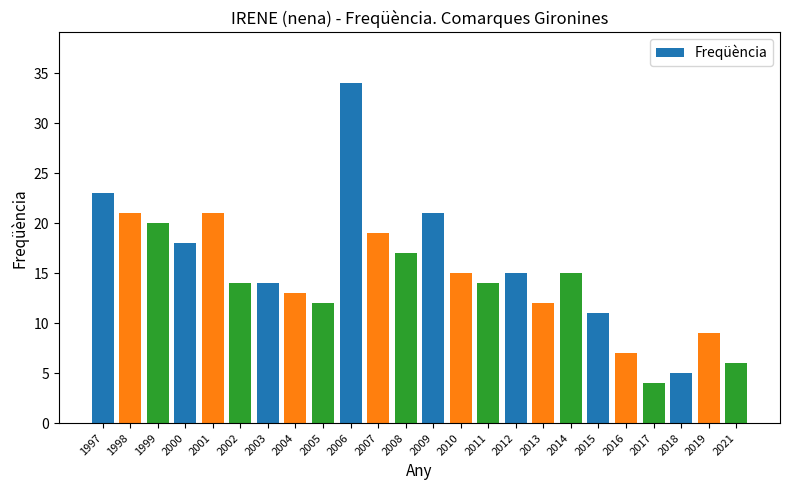

What is the value of the 8th bar from the left?

13